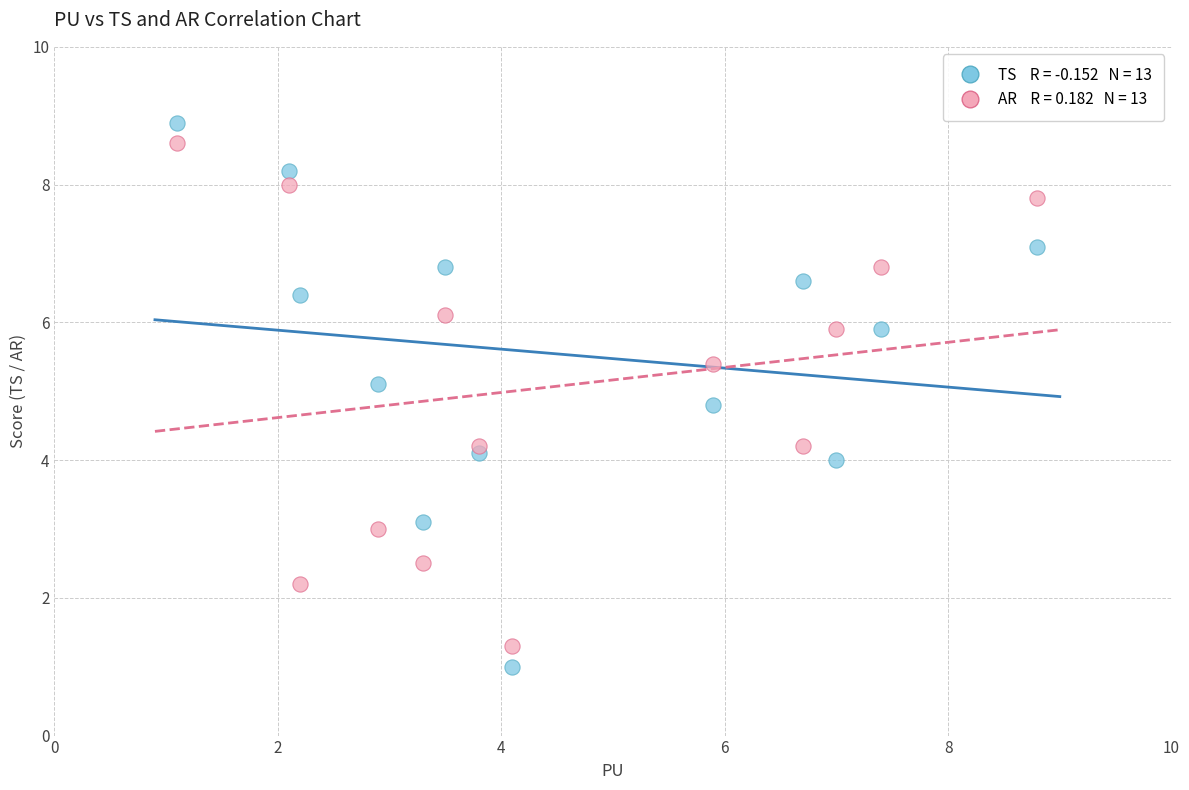

Across all data points, what is the range of Y values (max minus min)?

7.9